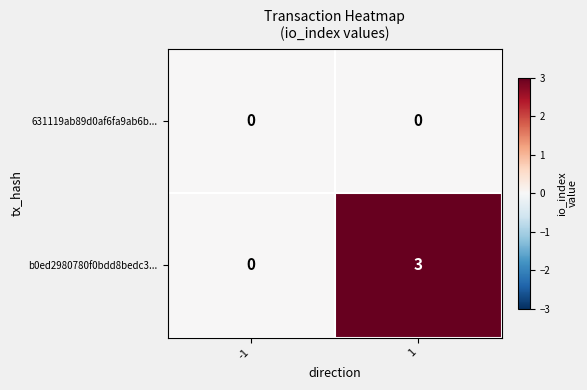

Reading left to right, what are all the values shown in this chart?

631119ab89d0af6fa9ab6b...: 0	0
b0ed2980780f0bdd8bedc3...: 0	3